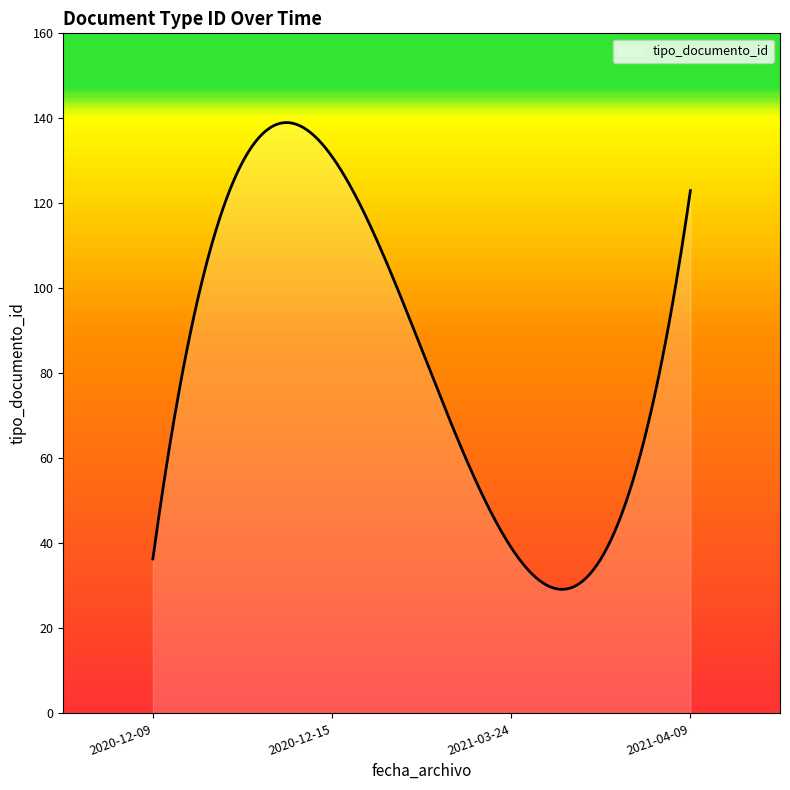

What is the difference between the maximum and minimum values?

109.8